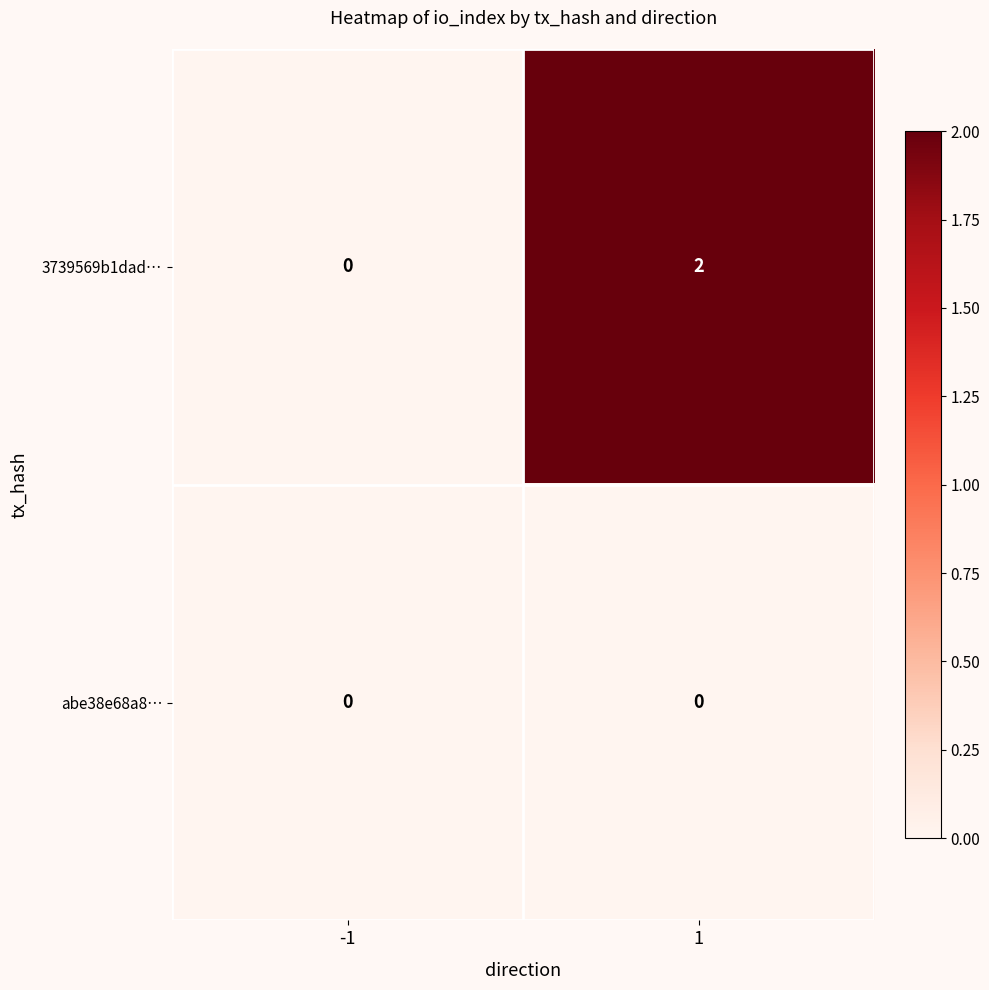

How many categories are shown in the chart?

2